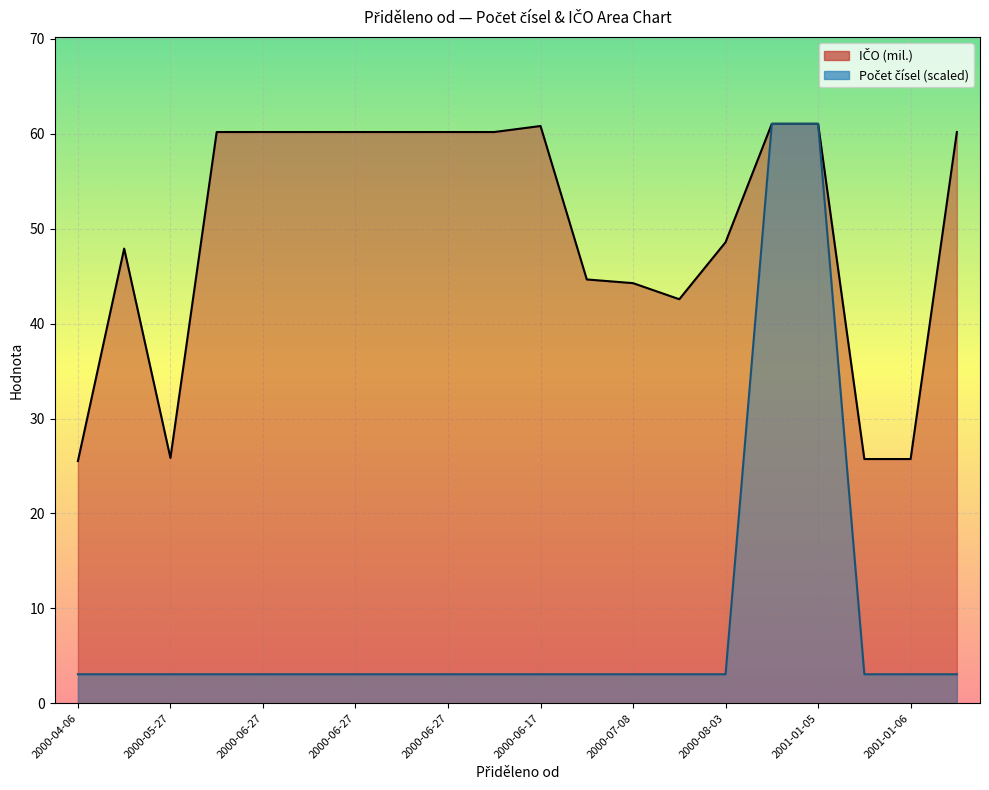

True or false: Počet čísel line has more than 0 interior local peaks.

False